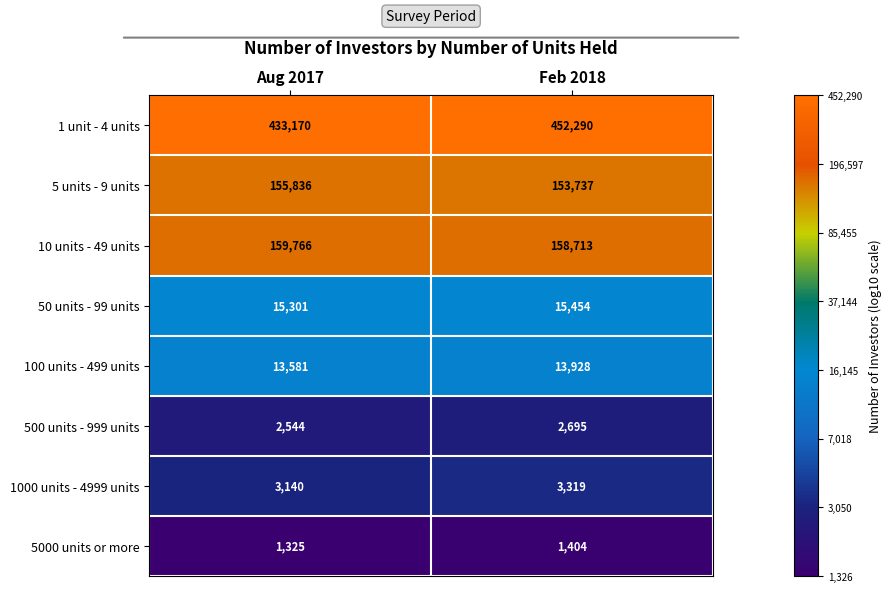

What is the total value across all series at Aug 2017?

784663